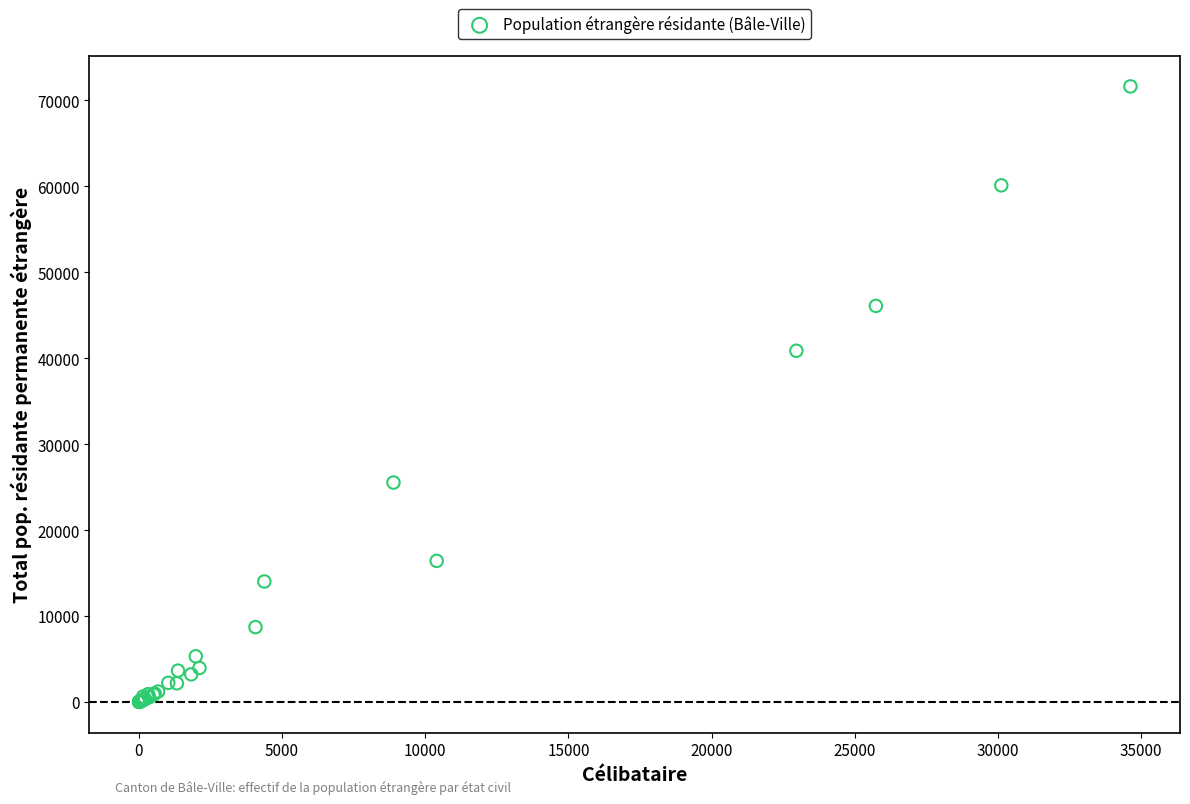

What Y value in the scatter plot is closest to 35817?

40871